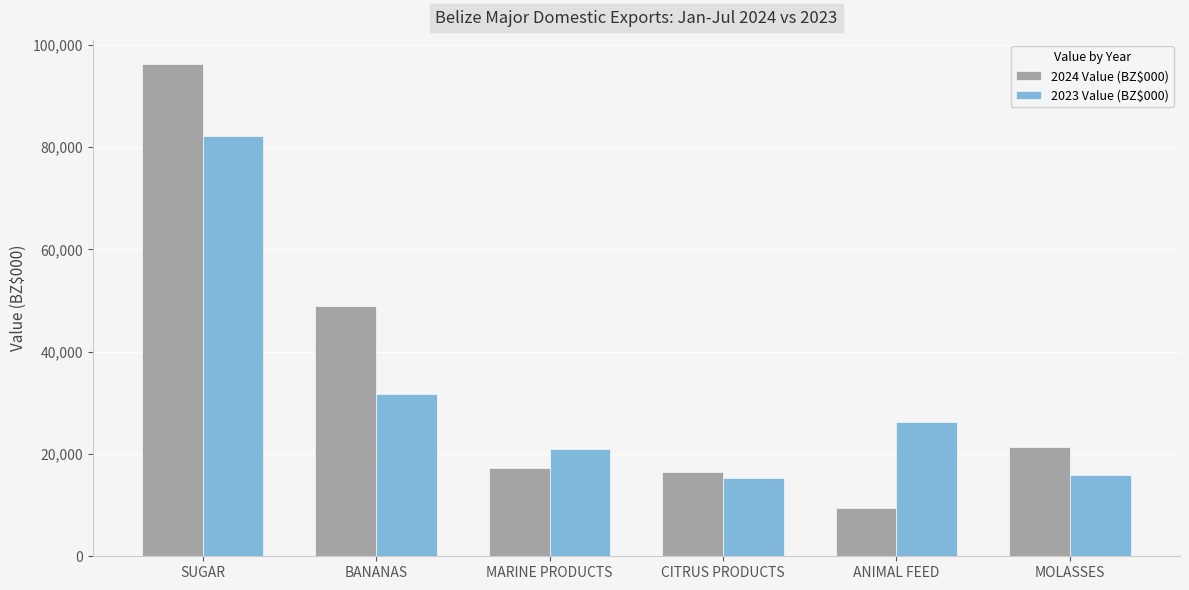

At how many categories does at least one series exceed 66377?

1